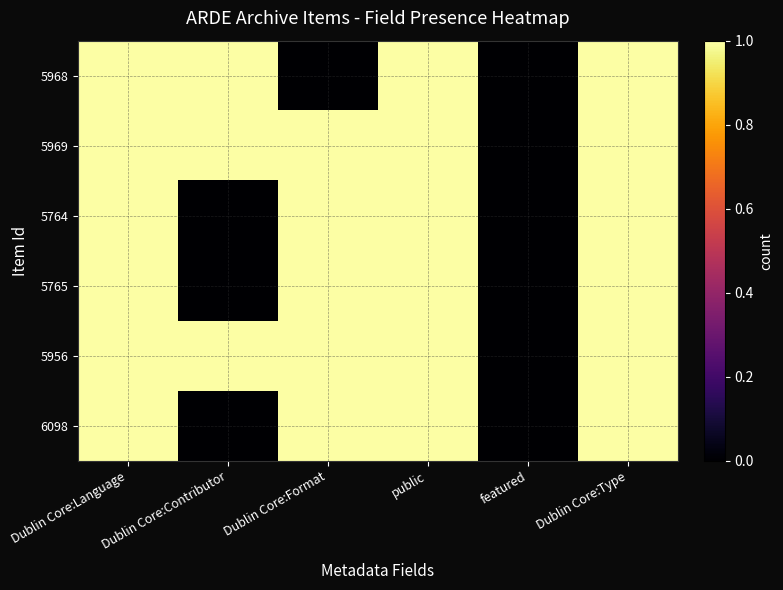

Which series changed the most between public and featured?

5968